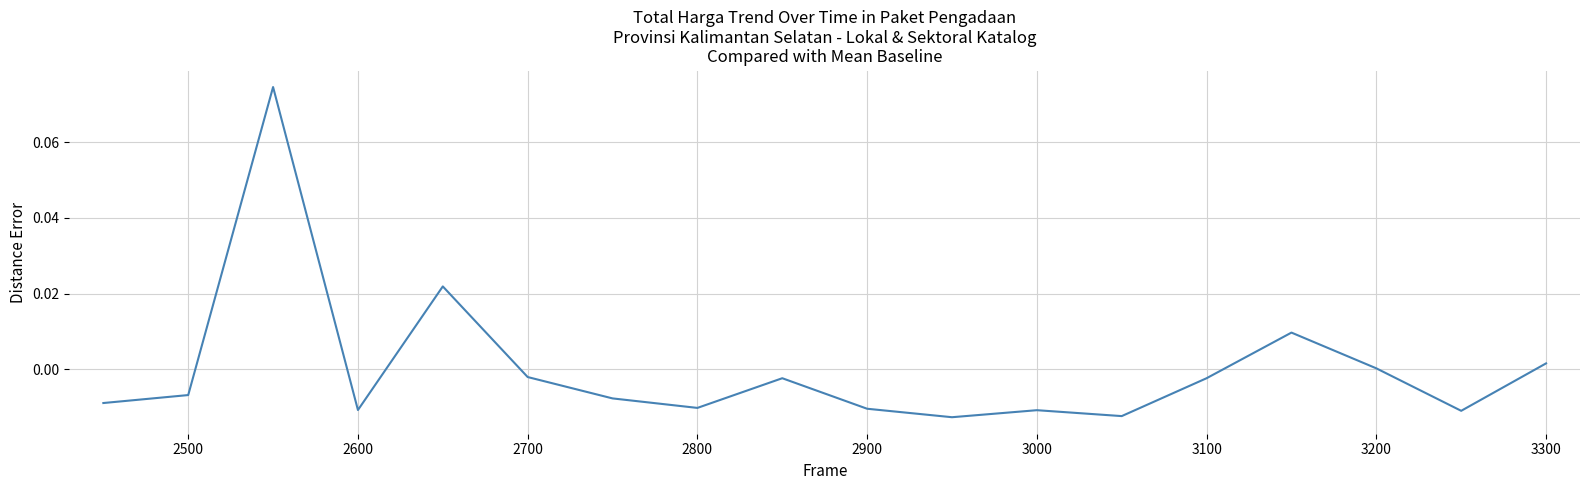

How many lines are shown in the chart?

1